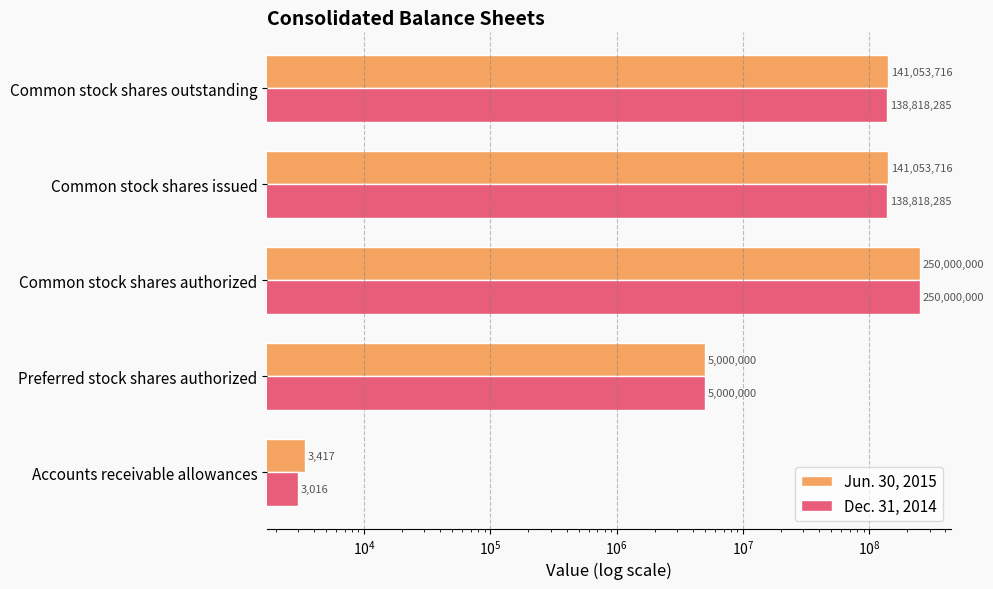

What is the sum of all Jun. 30, 2015 values?

537110849